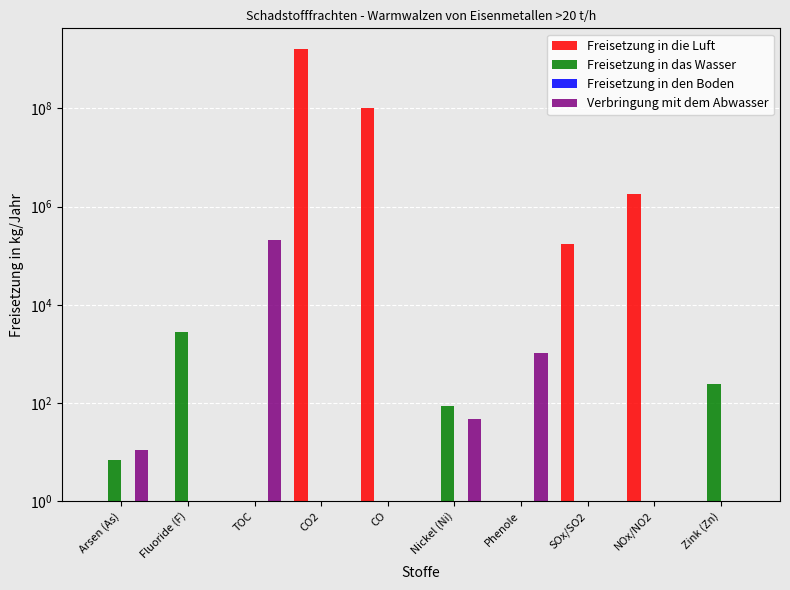

Reading left to right, list all the values displayed in this chart.

Freisetzung in die Luft: Arsen (As)=0	Fluoride (F)=0	TOC=0	CO2=1640000000	CO=101000000	Nickel (Ni)=0	Phenole=0	SOx/SO2=175000	NOx/NO2=1845000	Zink (Zn)=0
Freisetzung in das Wasser: Arsen (As)=7	Fluoride (F)=2850	TOC=0	CO2=0	CO=0	Nickel (Ni)=86	Phenole=0	SOx/SO2=0	NOx/NO2=0	Zink (Zn)=242
Freisetzung in den Boden: Arsen (As)=0	Fluoride (F)=0	TOC=0	CO2=0	CO=0	Nickel (Ni)=0	Phenole=0	SOx/SO2=0	NOx/NO2=0	Zink (Zn)=0
Verbringung mit dem Abwasser: Arsen (As)=11	Fluoride (F)=0	TOC=206000	CO2=0	CO=0	Nickel (Ni)=47	Phenole=1050	SOx/SO2=0	NOx/NO2=0	Zink (Zn)=0